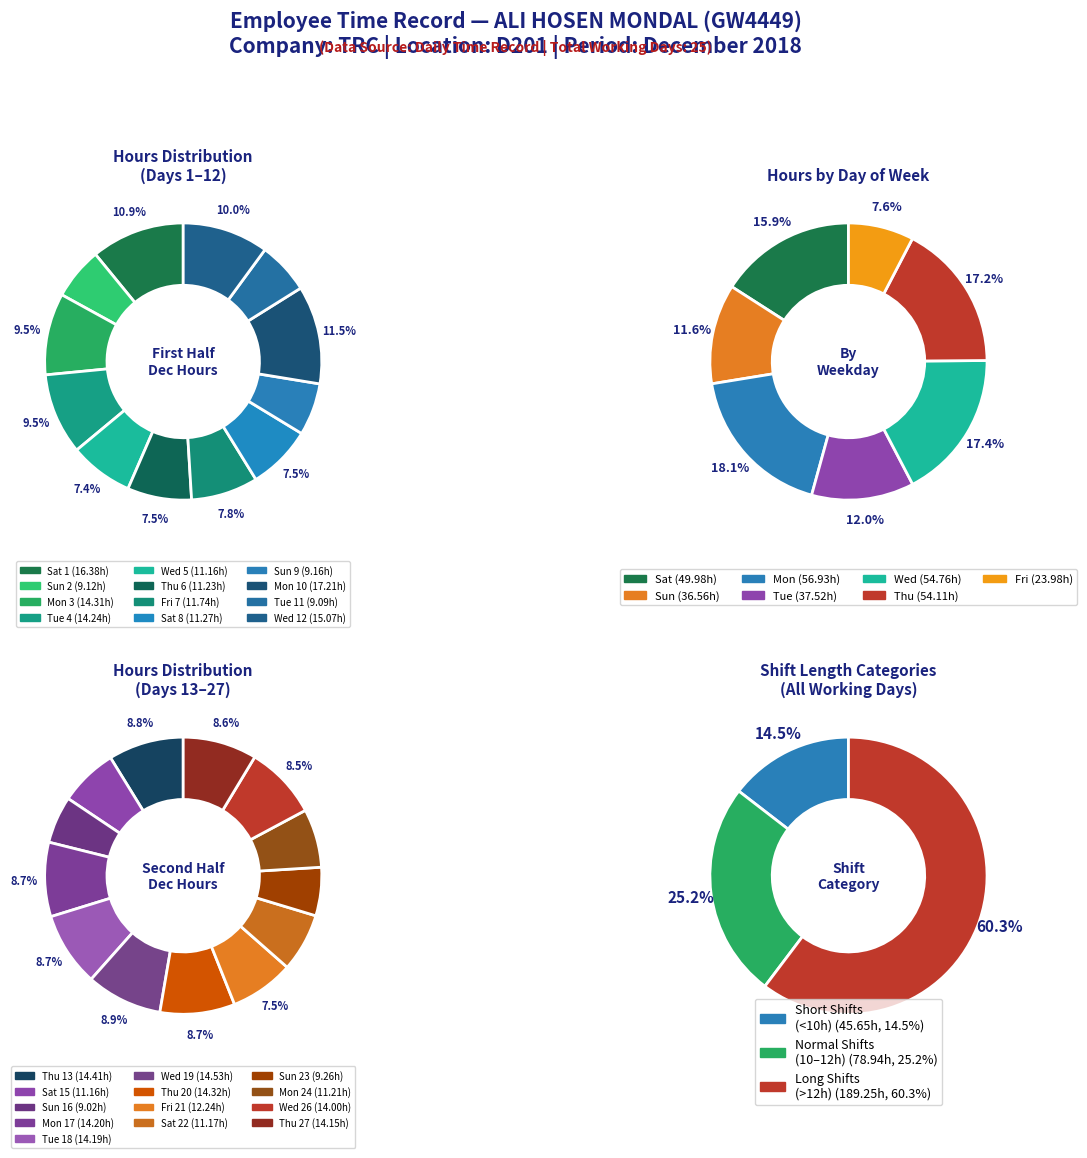

Is the sum of Mon 17 and Fri 7 greater than half?

No